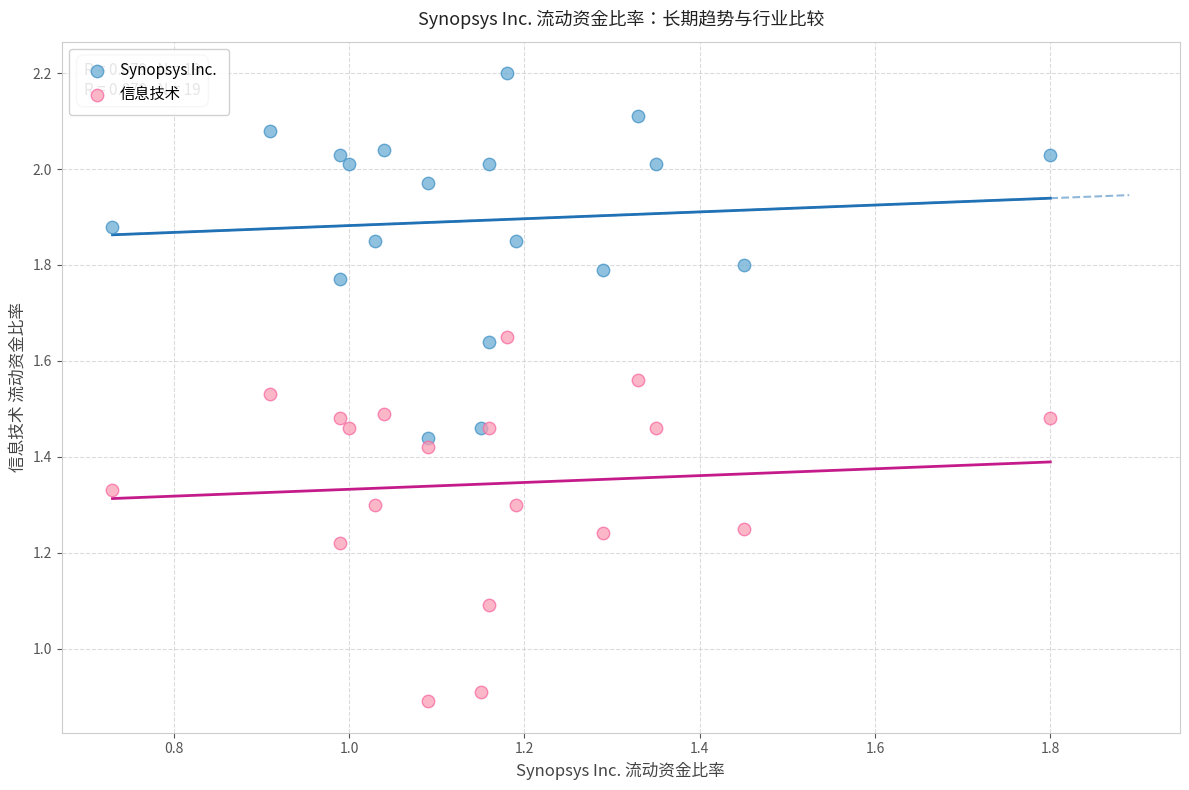

Which series reaches the maximum Y coordinate?

Synopsys Inc.